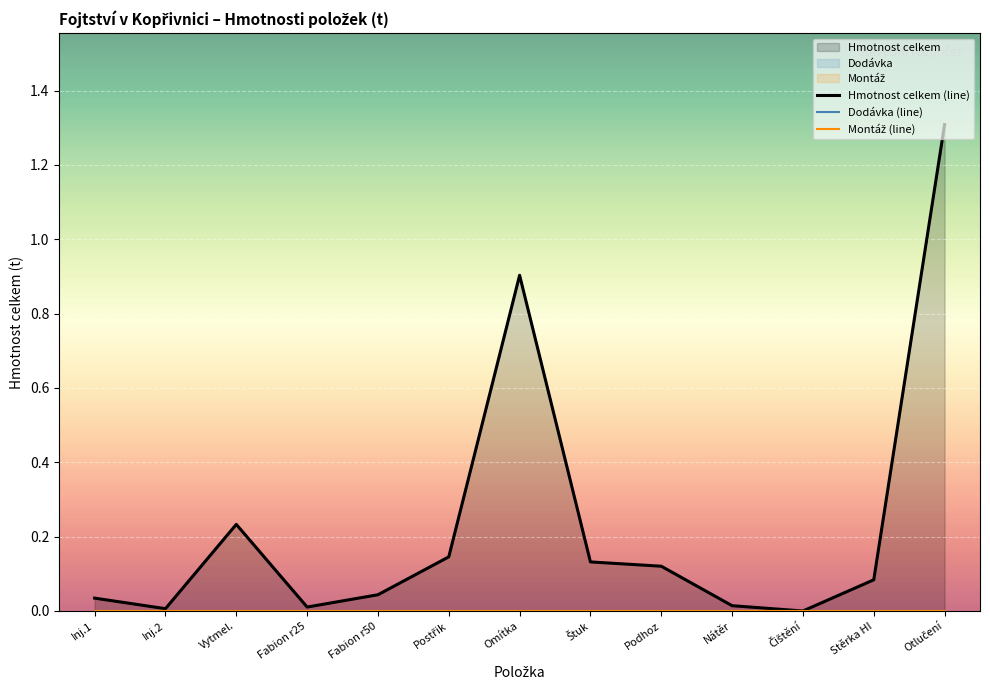

At Inj.2, list the series in order from smallest to largest.

Dodávka (line), Montáž (line), Hmotnost celkem (line)